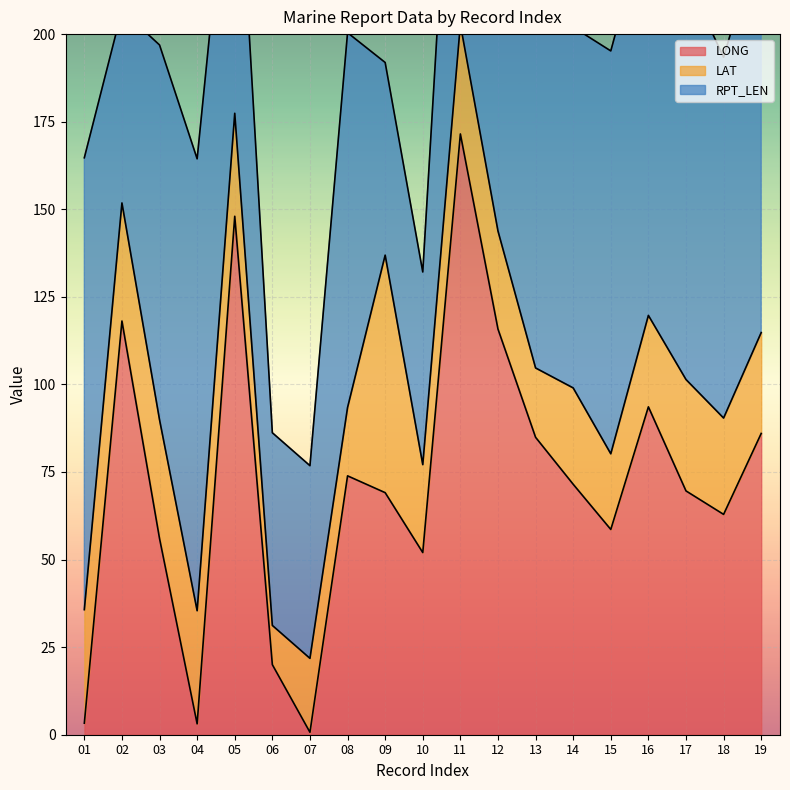

What is the sum of the LAT values at 05 and 18?

56.9